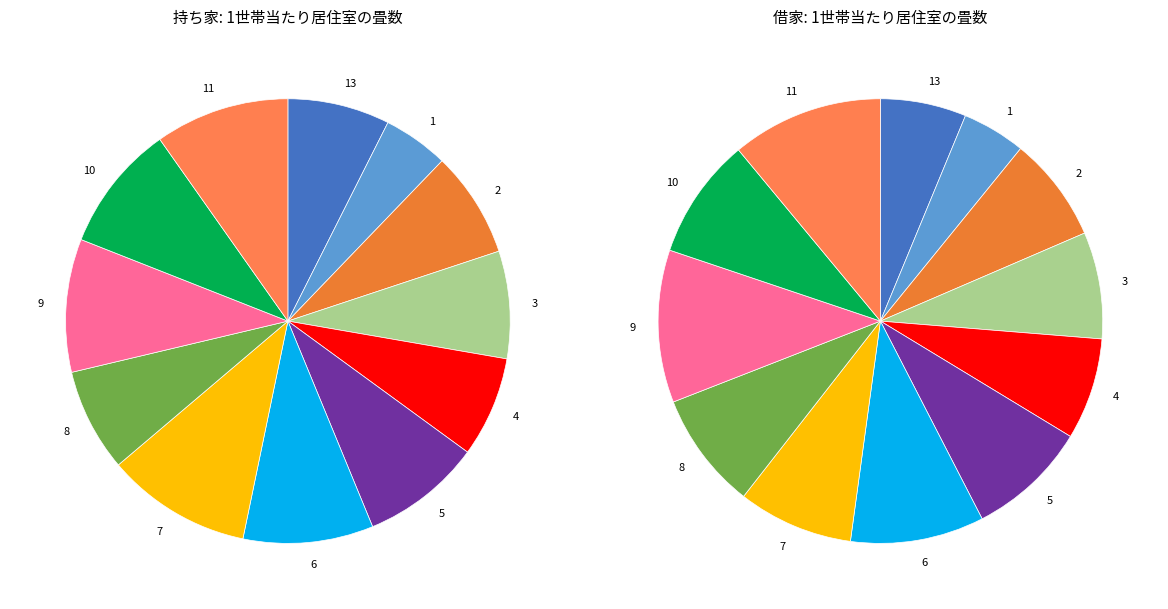

Does any single category account for the majority?

No